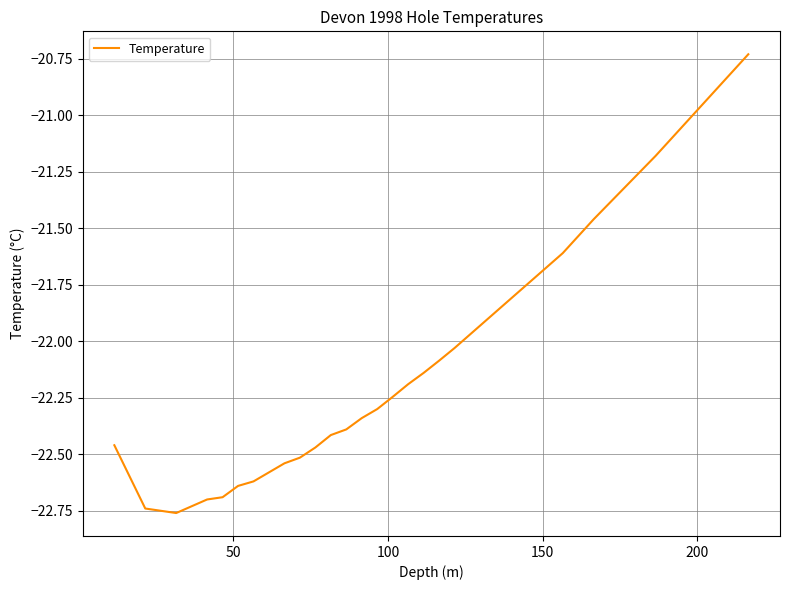

What is the difference between the maximum and minimum values?

2.0